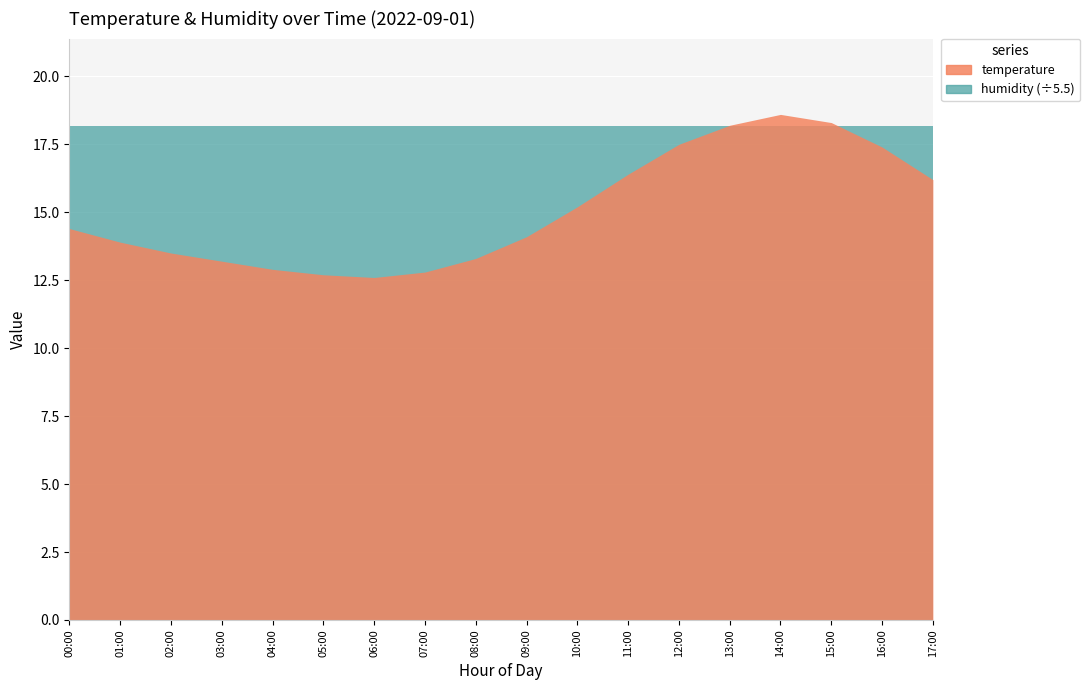

Reading right to left, transcribe all the data shown in this chart.

temperature: 17:00=16.2	16:00=17.4	15:00=18.3	14:00=18.6	13:00=18.2	12:00=17.5	11:00=16.4	10:00=15.2	09:00=14.1	08:00=13.3	07:00=12.8	06:00=12.6	05:00=12.7	04:00=12.9	03:00=13.2	02:00=13.5	01:00=13.9	00:00=14.4
humidity: 17:00=99.9	16:00=99.9	15:00=99.9	14:00=99.9	13:00=99.9	12:00=99.9	11:00=99.9	10:00=99.9	09:00=99.9	08:00=99.9	07:00=99.9	06:00=99.9	05:00=99.9	04:00=99.9	03:00=99.9	02:00=99.9	01:00=99.9	00:00=99.9